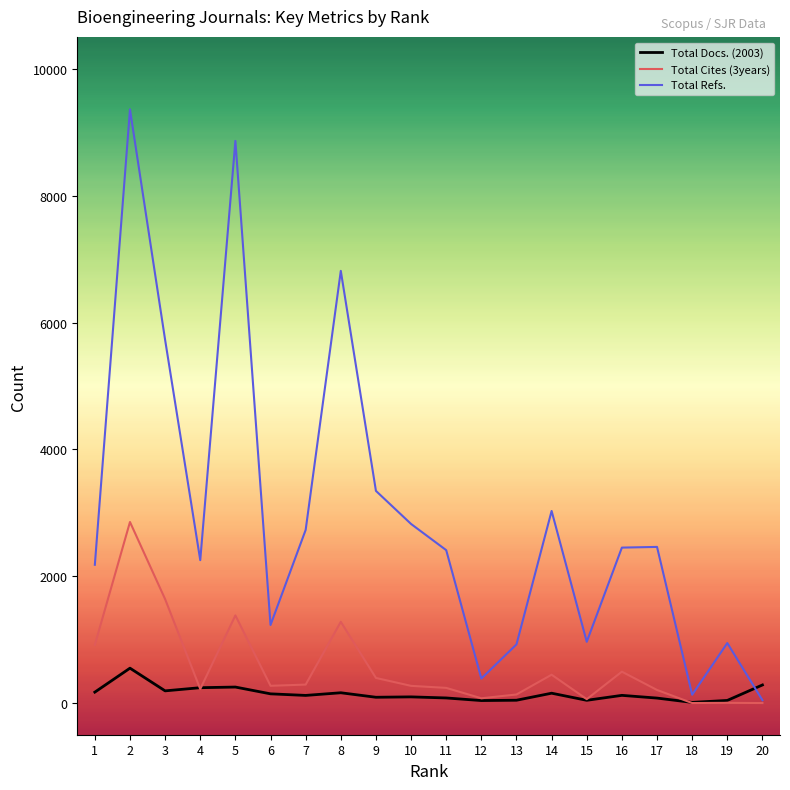

After their last crossing, which series has the higher values: Total Docs. (2003) or Total Refs.?

Total Docs. (2003)